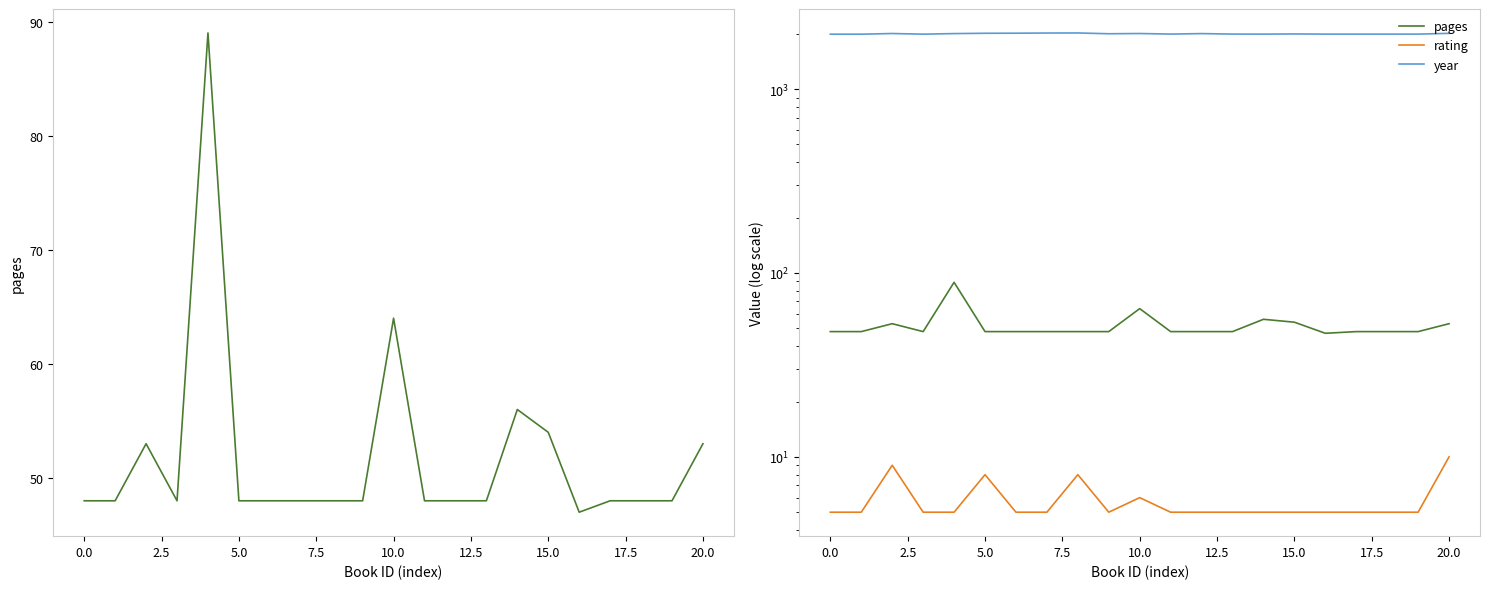

Is the value of year at 17 greater than the value of rating at −2.5?

Yes